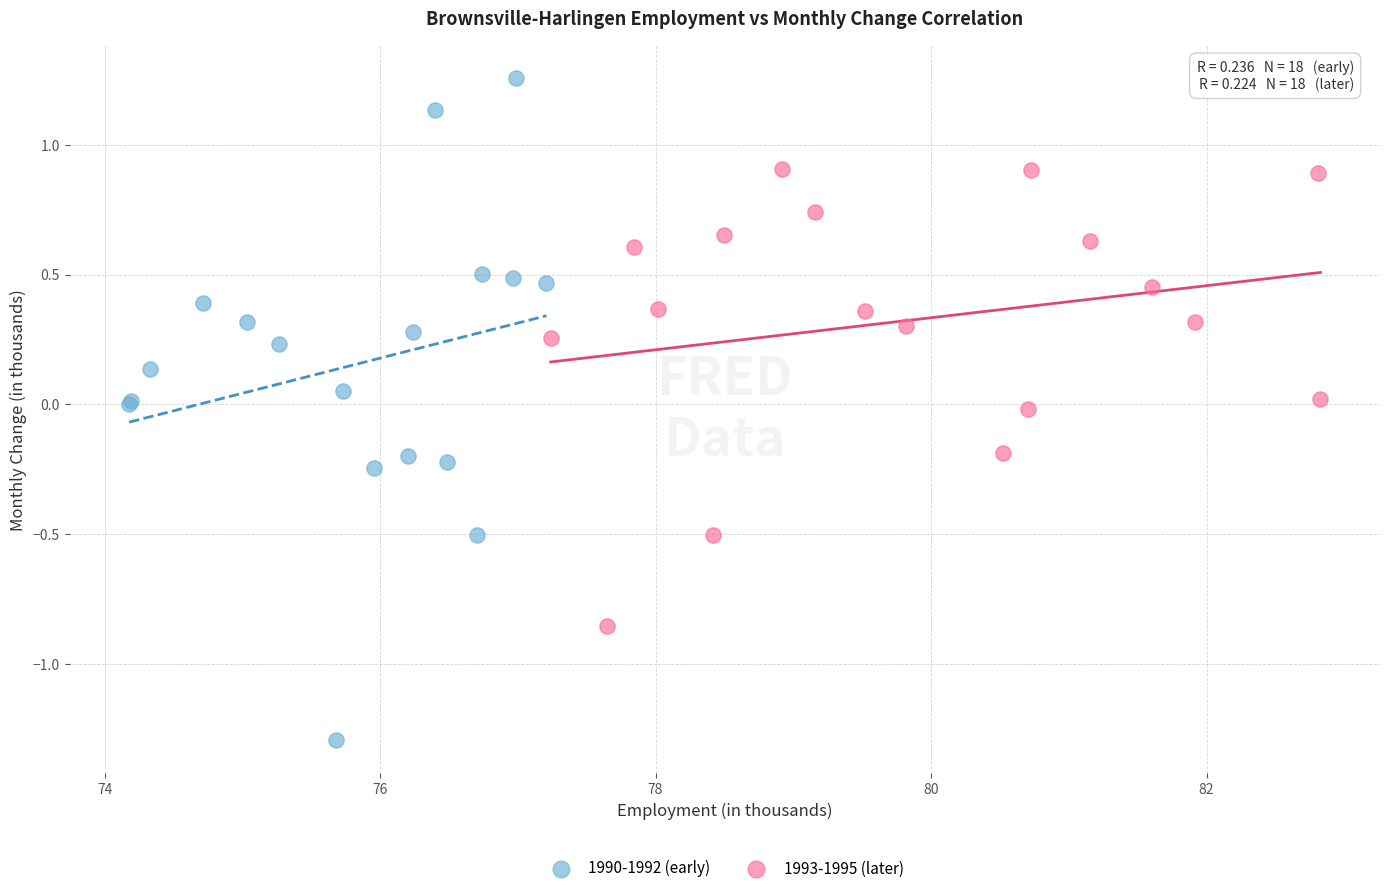

Which series has the widest spread of Y values?

1990-1992 (early)